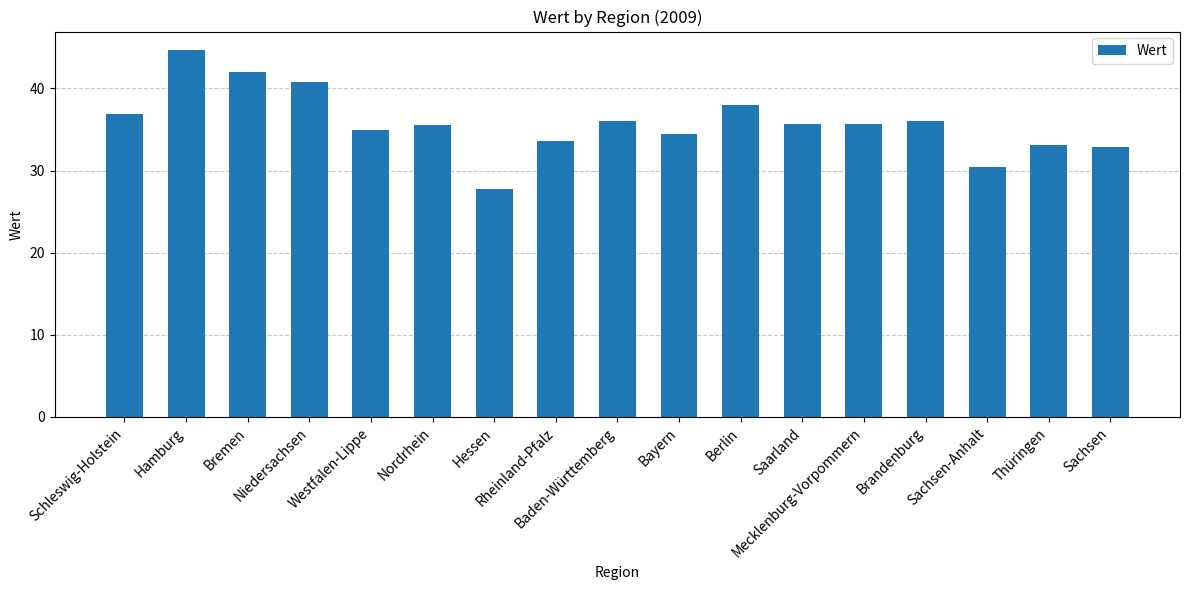

What is the value of the 5th bar from the left?

34.9